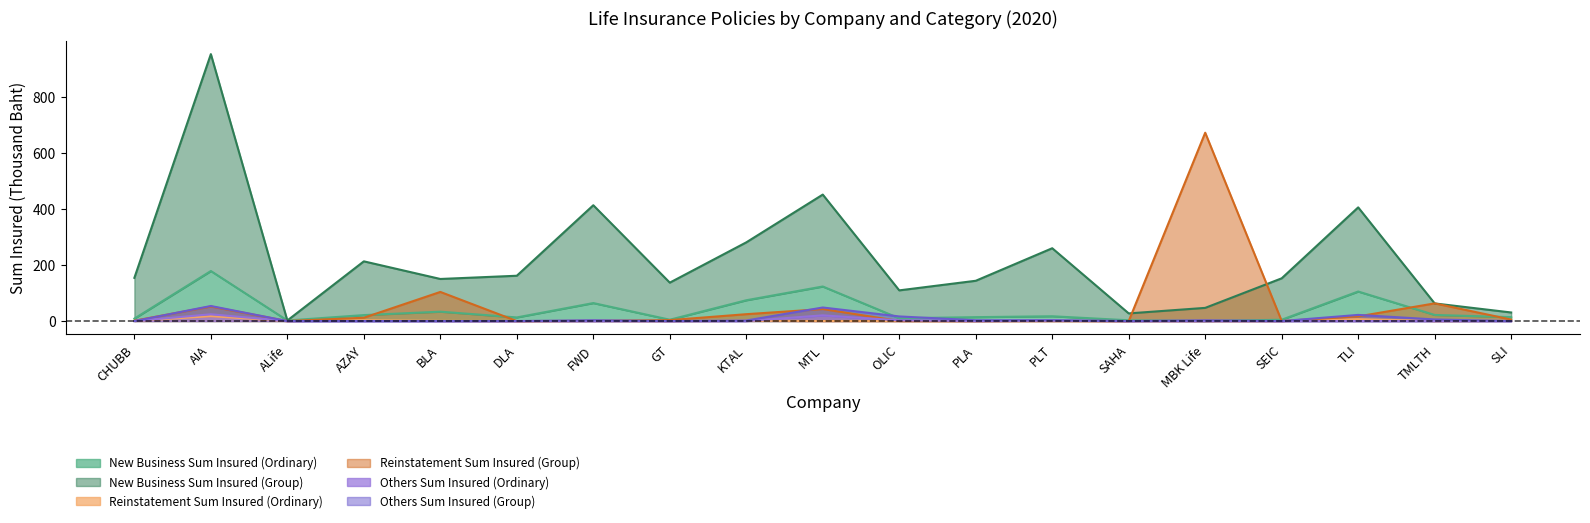

What is the difference between the second highest and minimum values in the Reinstatement Sum Insured (Ordinary) series?

6.9